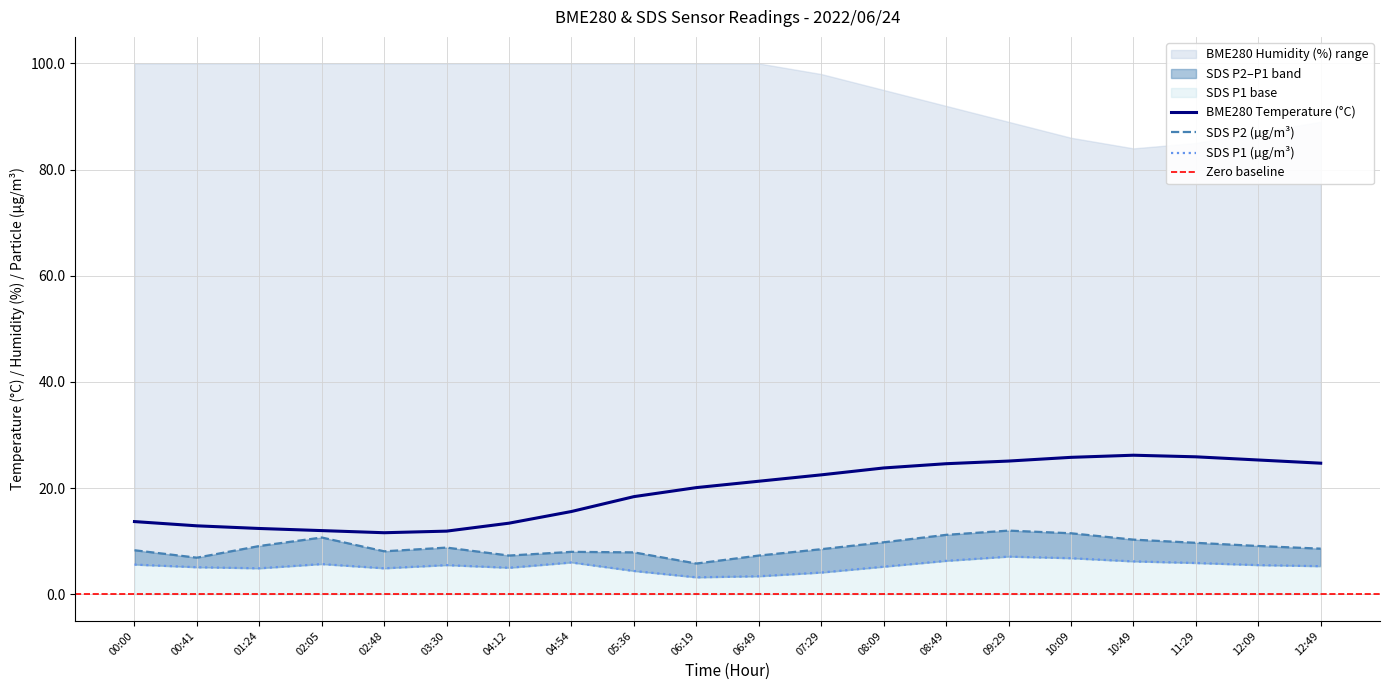

True or false: BME280_temperature has a value of 20.0 at 02:05.

False